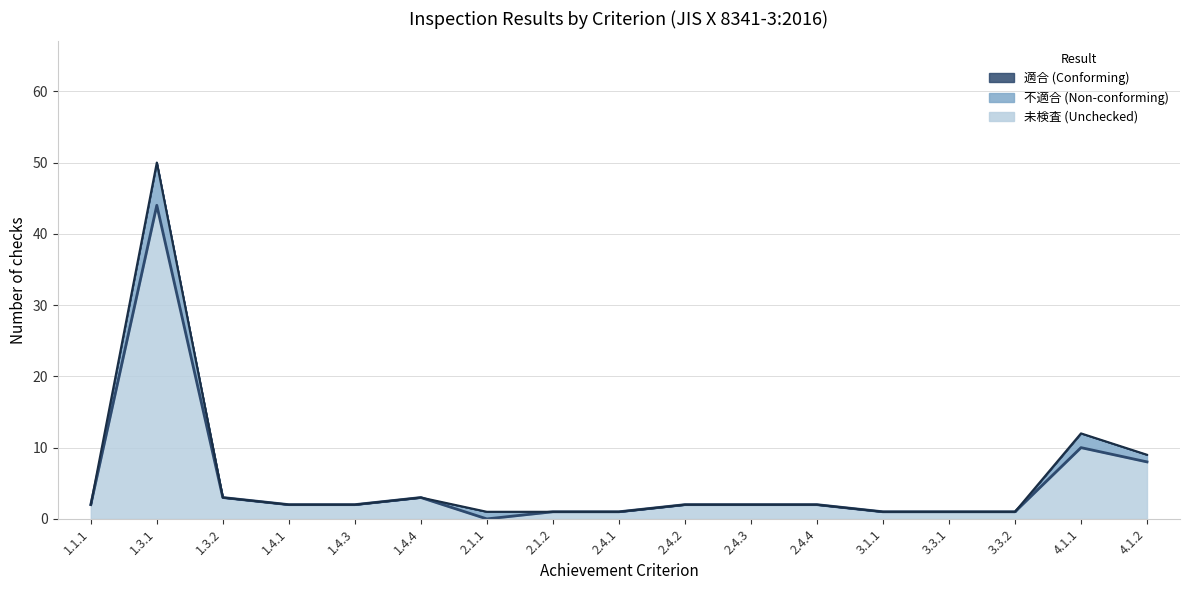

True or false: 適合 line and Non-conforming top line intersect in this chart.

False